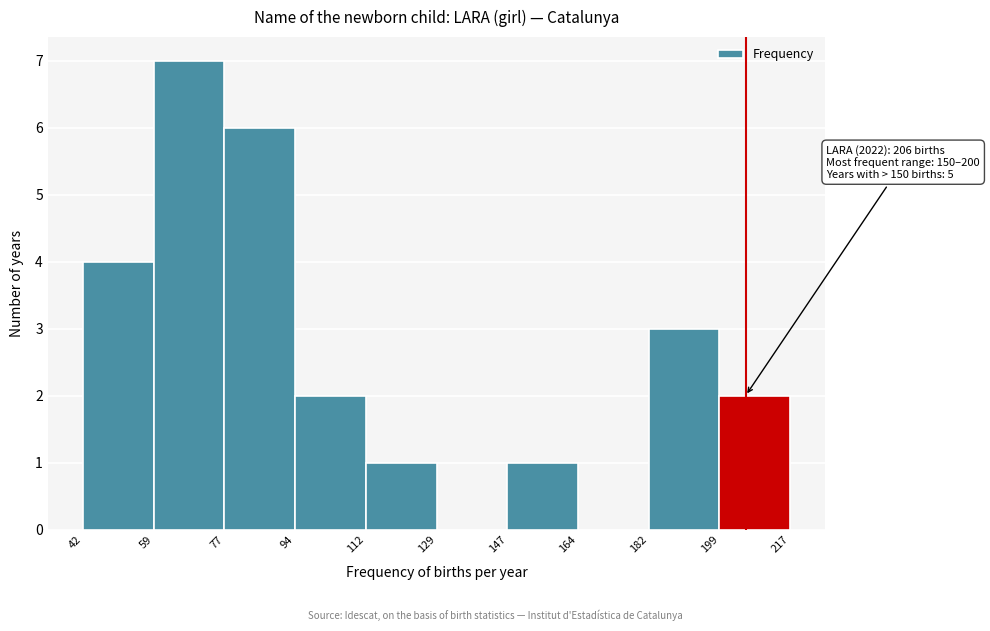

Over which range of the x-axis is the bar tallest?

59 to 77